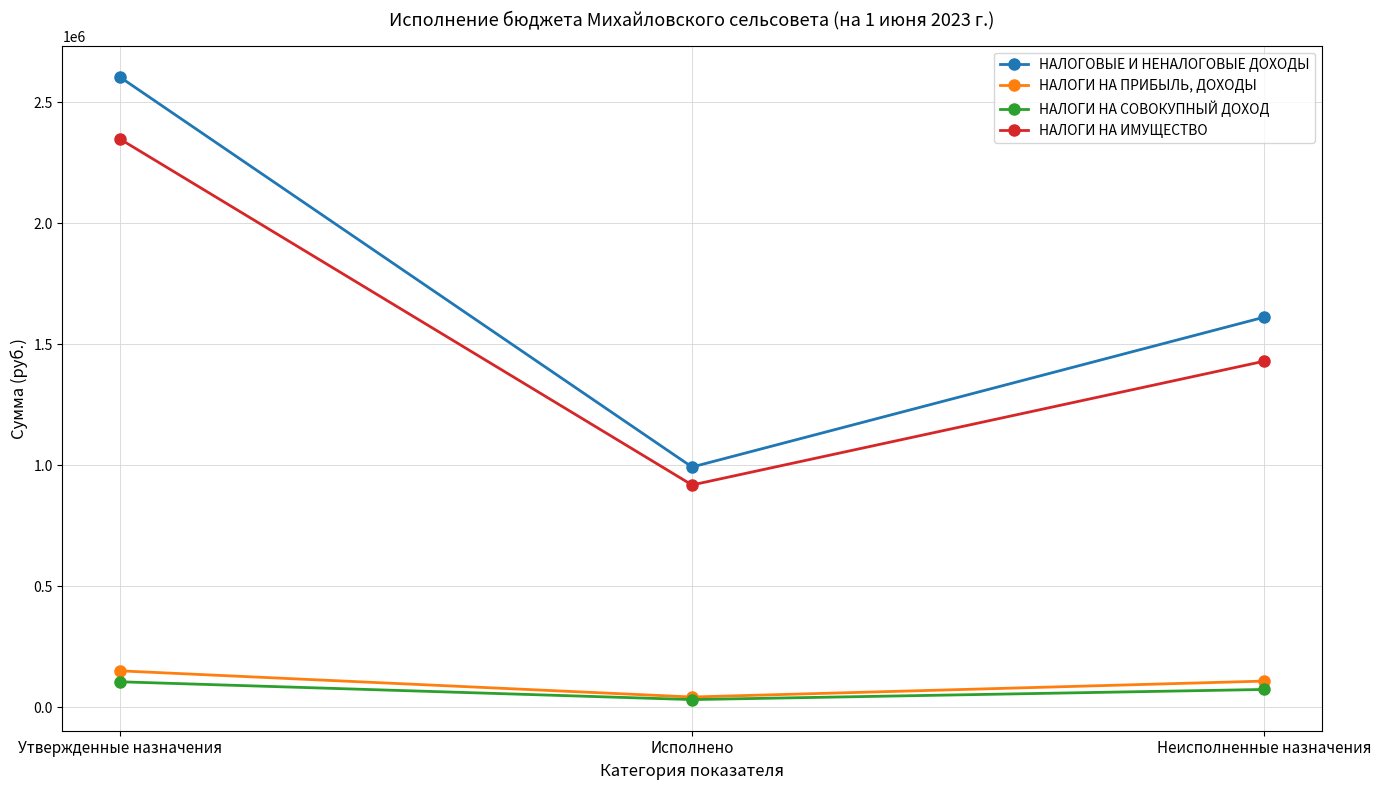

Does the chart display data point markers on the line(s)?

Yes